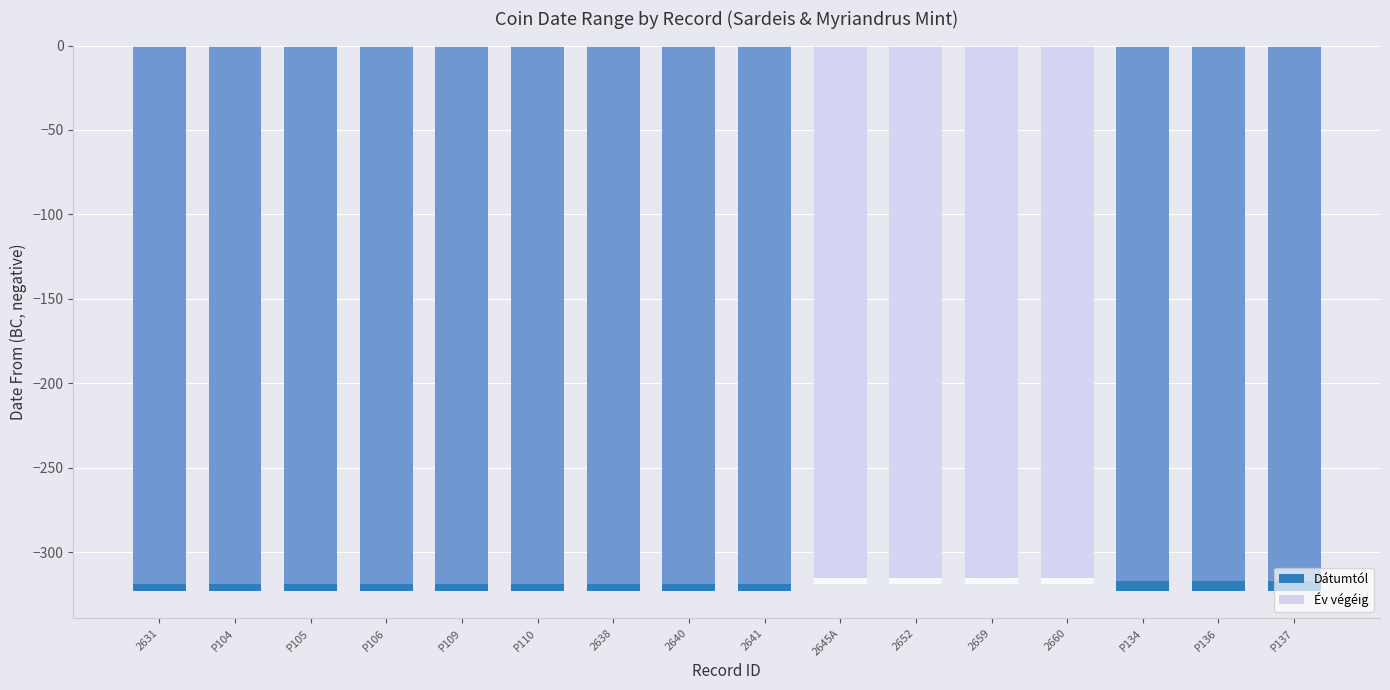

Which series changed the most between 2645A and 2660?

Dátumtól